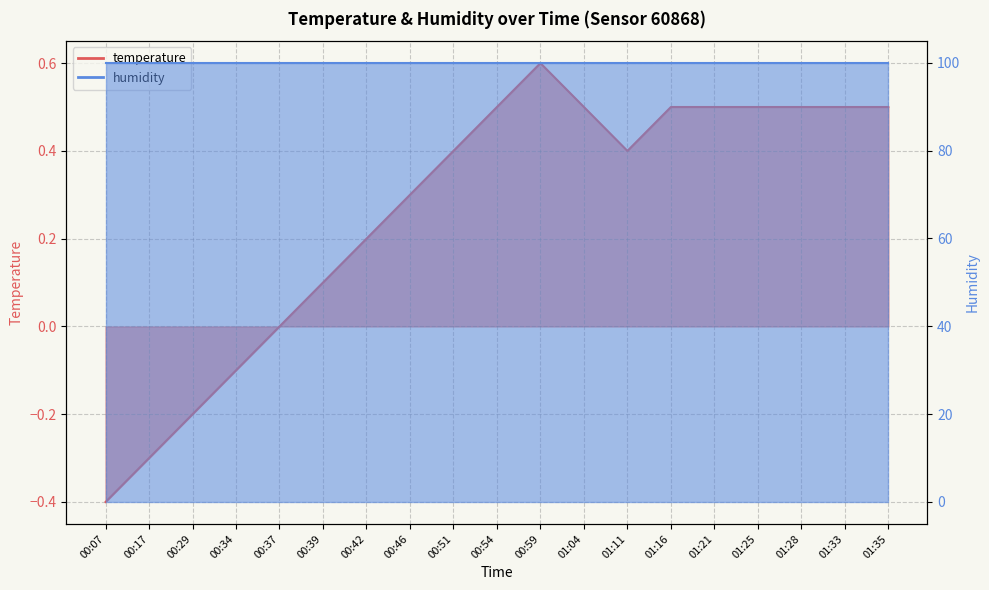

What is the change in value from 00:17 to 00:59?

+0.9